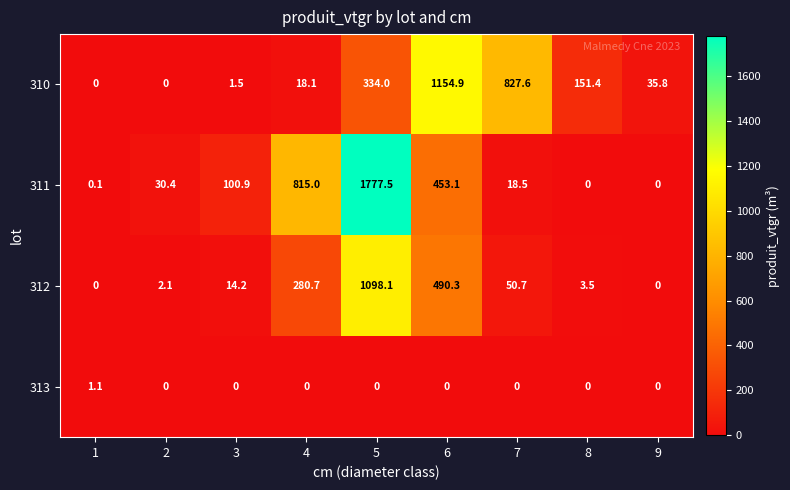

At how many categories does at least one series exceed 570?

4